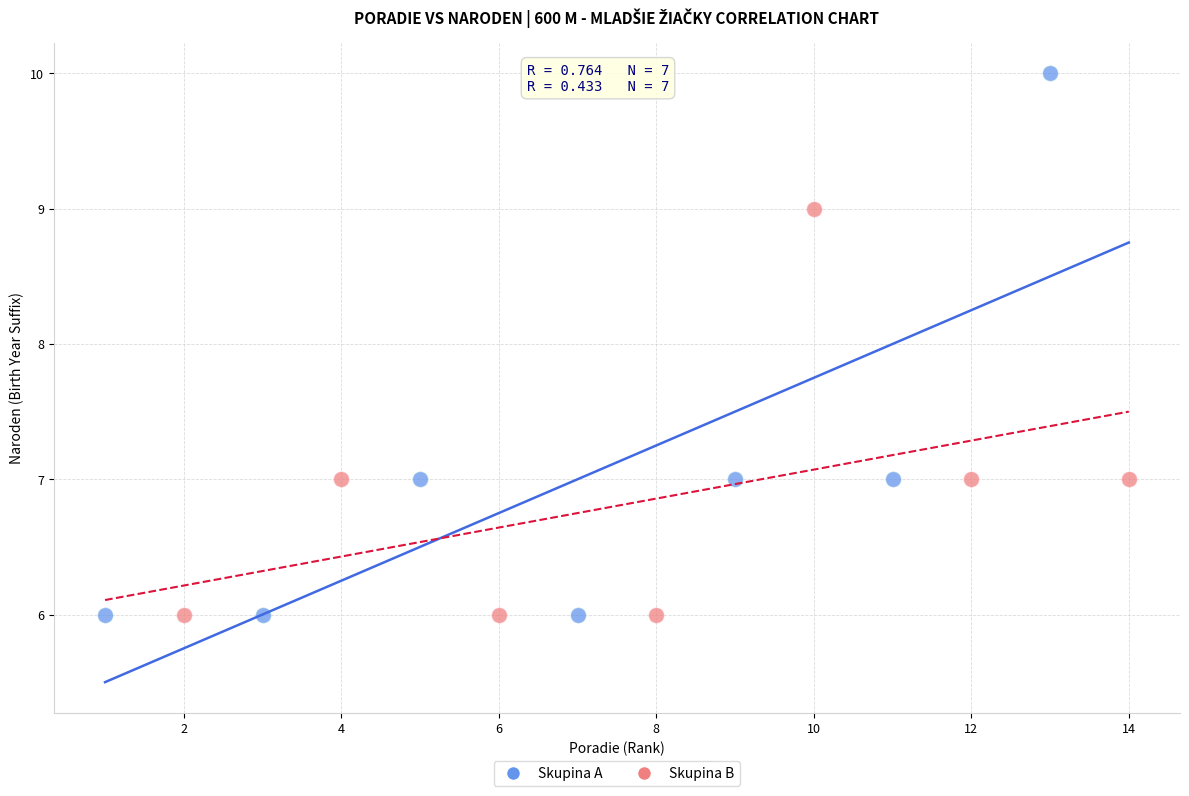

Which series contains the highest Y value?

Skupina A